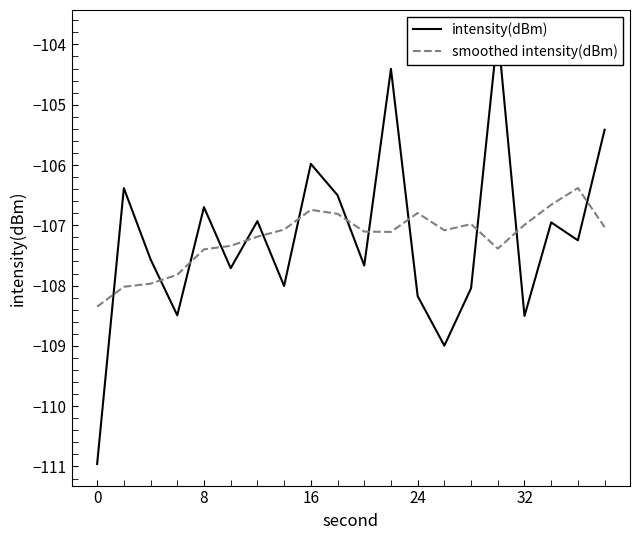

The value of smoothed intensity(dBm) at 24 is -106.8. True or false?

True